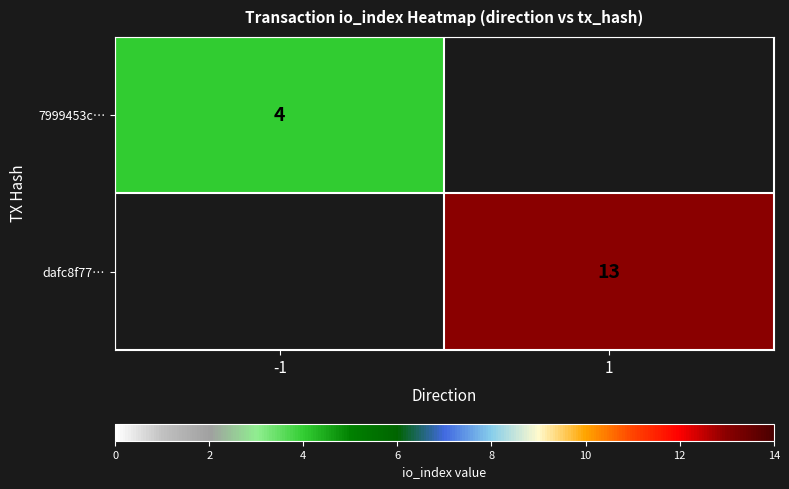

True or false: dafc8f77… has a value of 9 at 1.

False